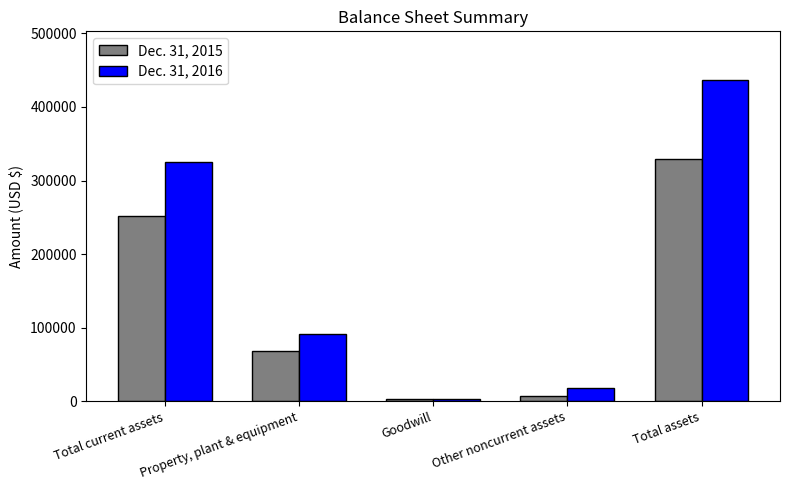

What is the label of the 4th bar from the left?

Other noncurrent assets